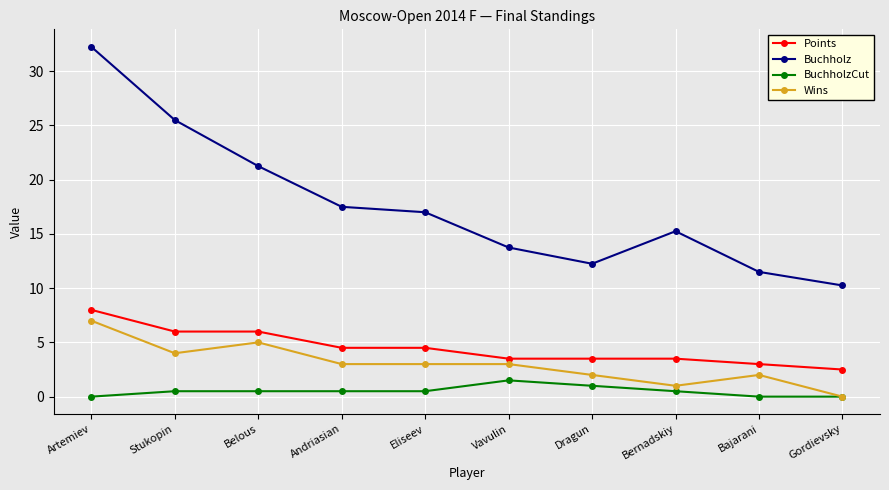

The value of Points at Bajarani is 4.9. True or false?

False